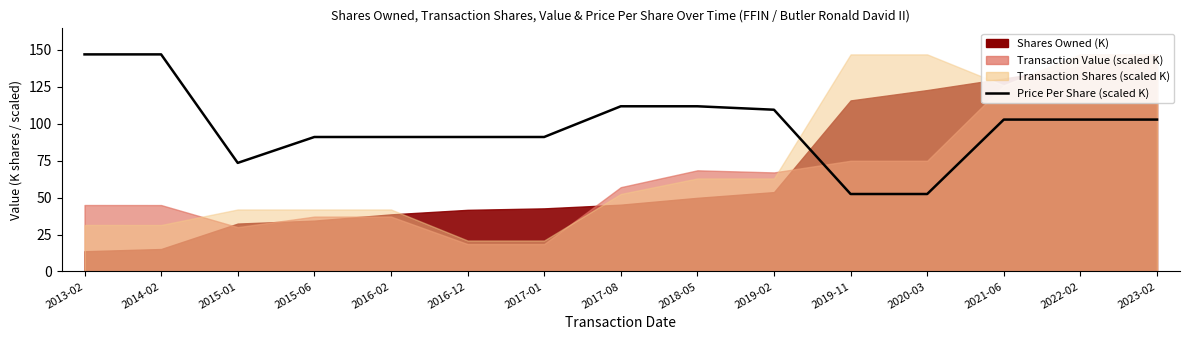

What is the change in value from 2016-12 to 2022-02?

+11.8